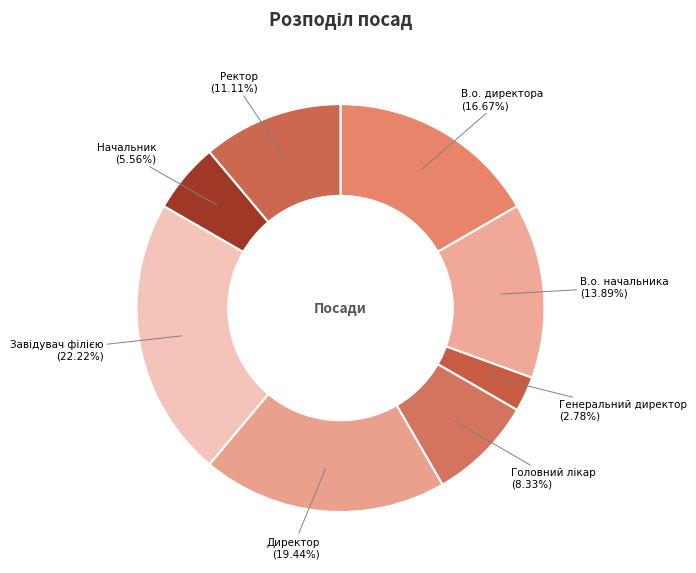

Which category has the smallest portion of the pie?

Генеральний директор